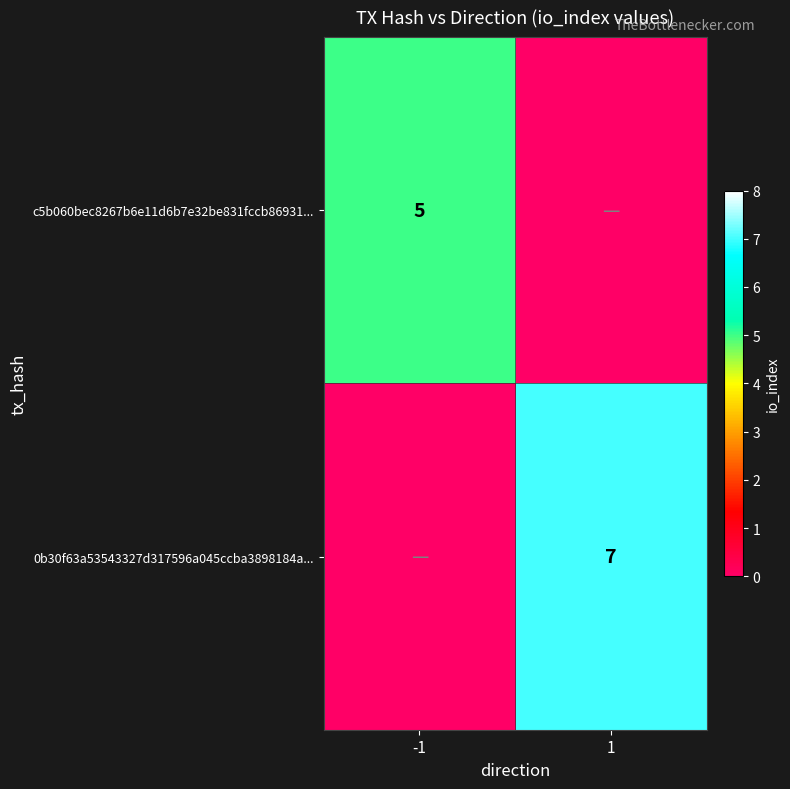

True or false: 0b30f63a53543327d317596a045ccba3898184a... has a value of 11 at 1.

False